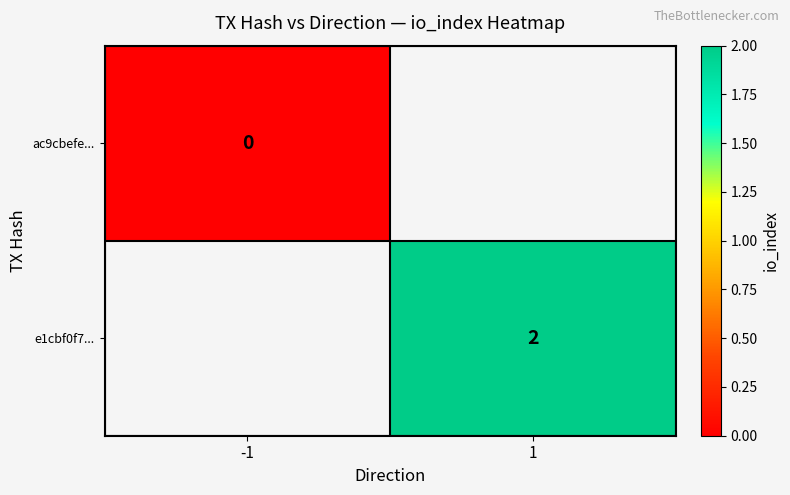

The e1cbf0f7... series shows 2 at 1. True or false?

True